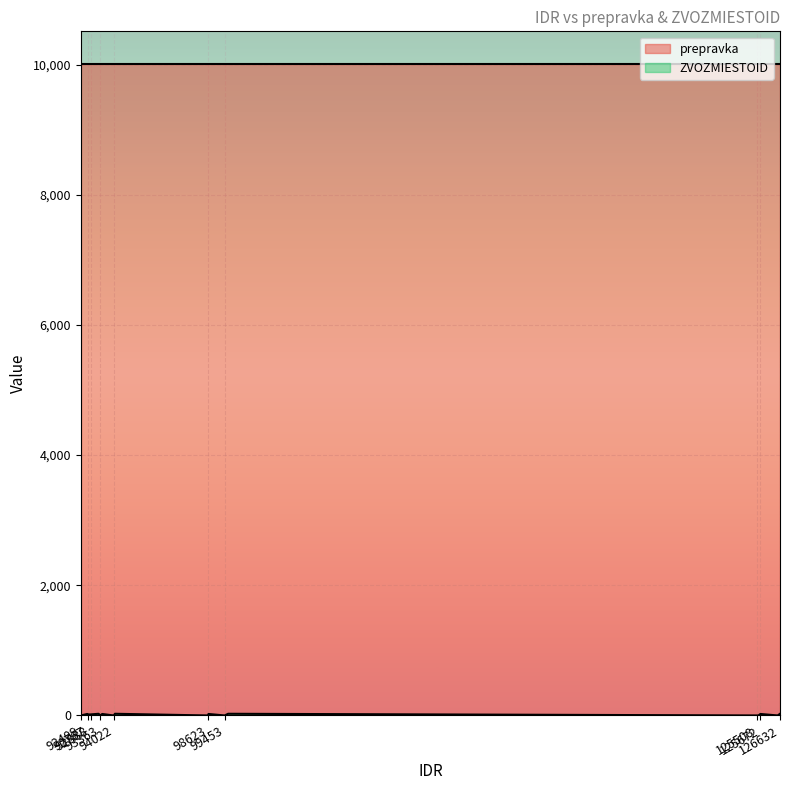

Reading left to right, extract all data points from this chart.

prepravka: 126632=10011	126519=10011	125672=10011	125575=10011	125508=10011	99620=10011	99453=10011	98661=10011	98623=10011	94080=10011	94022=10011	93458=10011	93363=10011	93282=10011	92888=10011	92794=10011	92767=10011	92723=10011	92409=10011
ZVOZMIESTOID: 126632=26	126519=0	125672=23	125575=0	125508=0	99620=26	99453=0	98661=23	98623=0	94080=26	94022=0	93458=23	93363=0	93282=26	92888=16	92794=16	92767=0	92723=23	92409=0